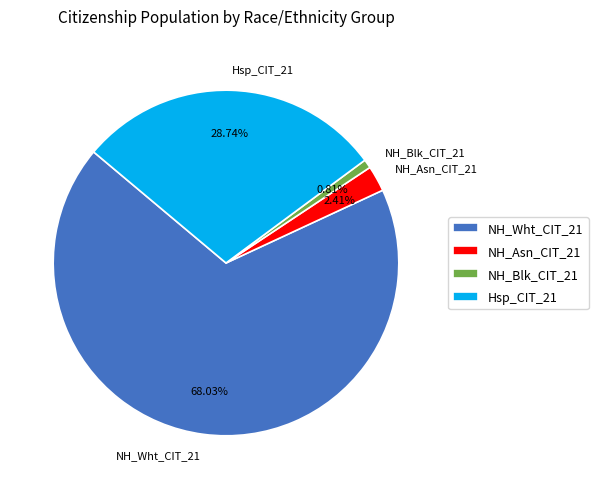

To the nearest percent, what is the difference between the largest and smallest slice percentages?

67%